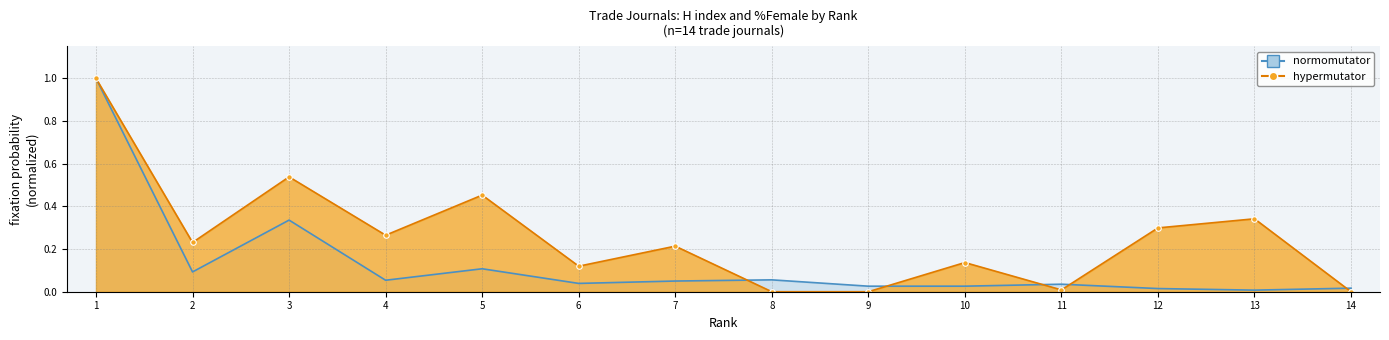

What is the total value across all series at 5?

0.6